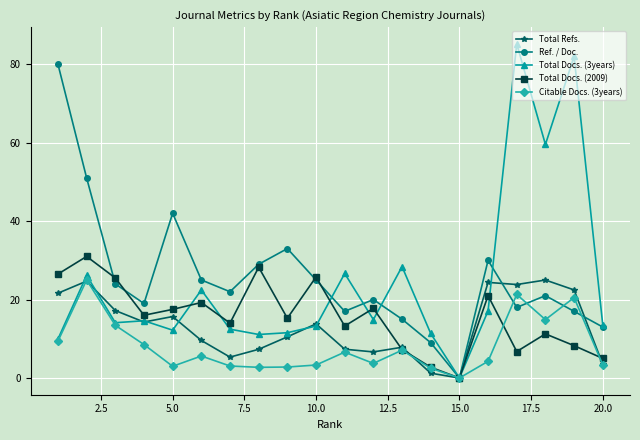

In Total Docs. (2009), how many points are lower than both neighbors (excluding endpoints)?

6